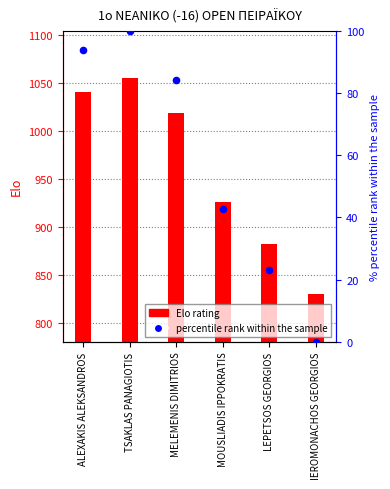

Which series reaches the minimum Y coordinate?

percentile rank within the sample